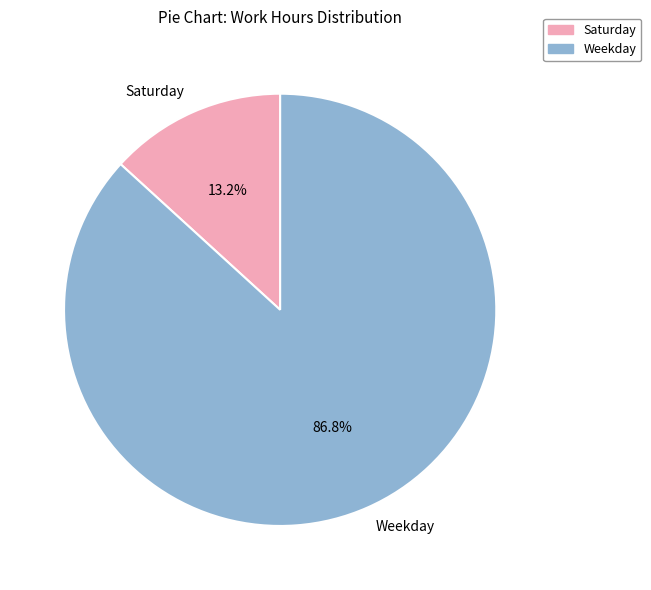

Rank the categories by value from highest to lowest.

Weekday, Saturday